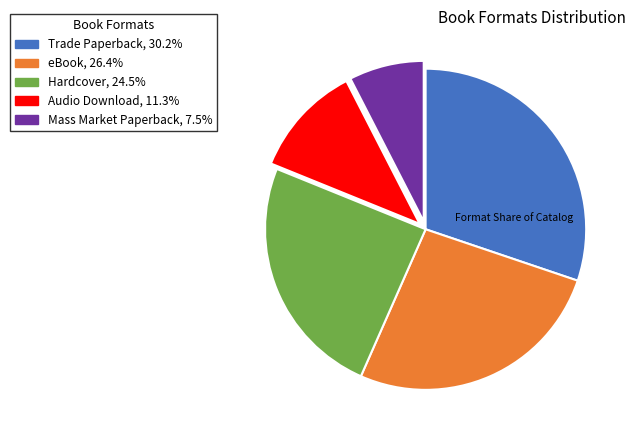

Between Trade Paperback and eBook, which is larger?

Trade Paperback